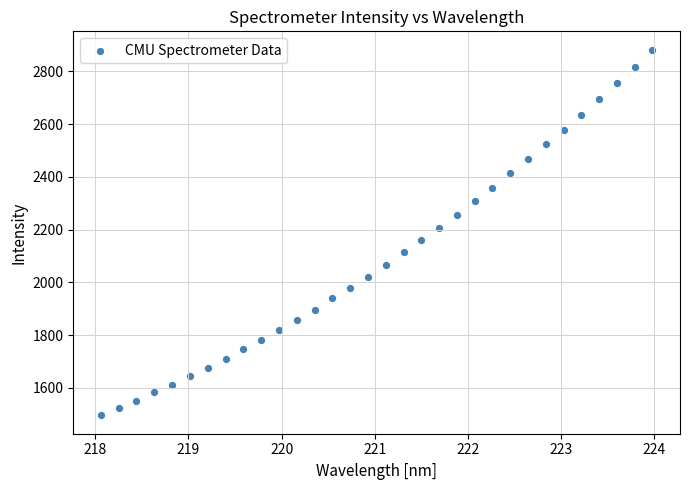

What is the range of Y values (max minus min)?

1386.9